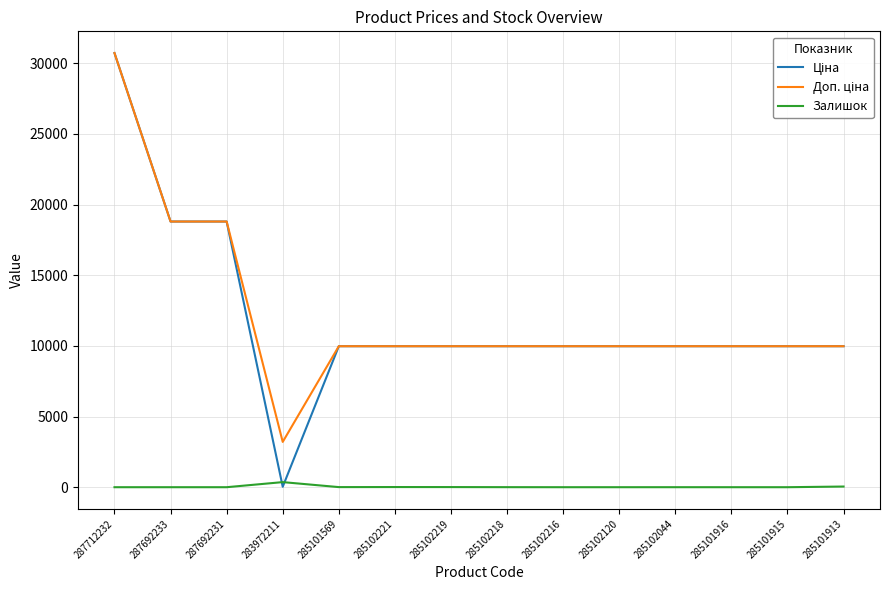

What is the maximum value shown in the chart?

30717.1